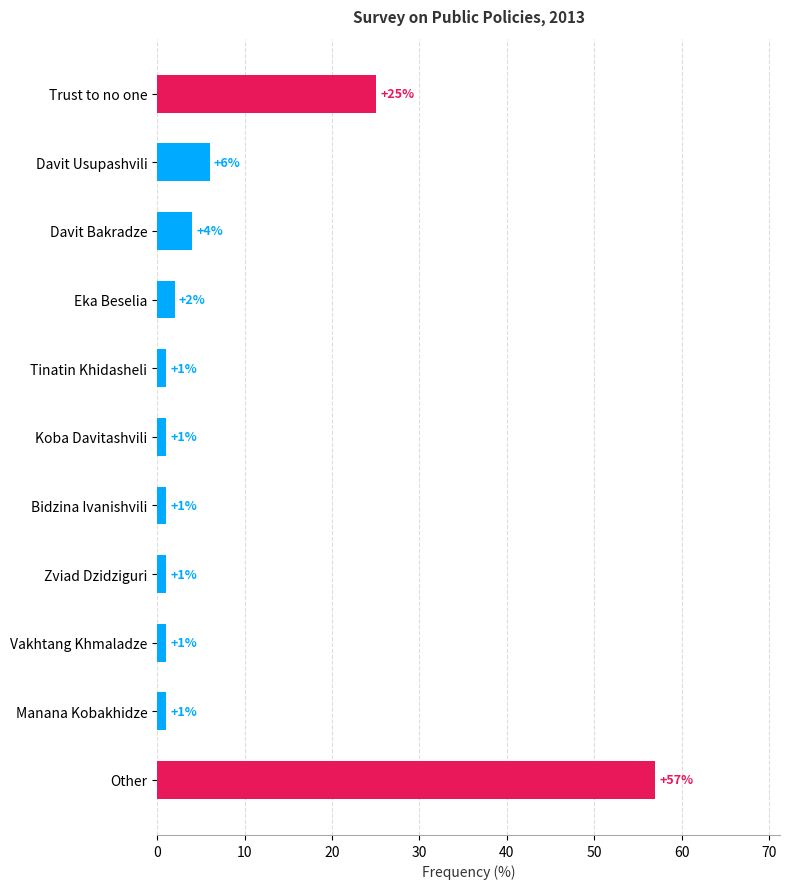

What is the minimum value shown in the chart?

1